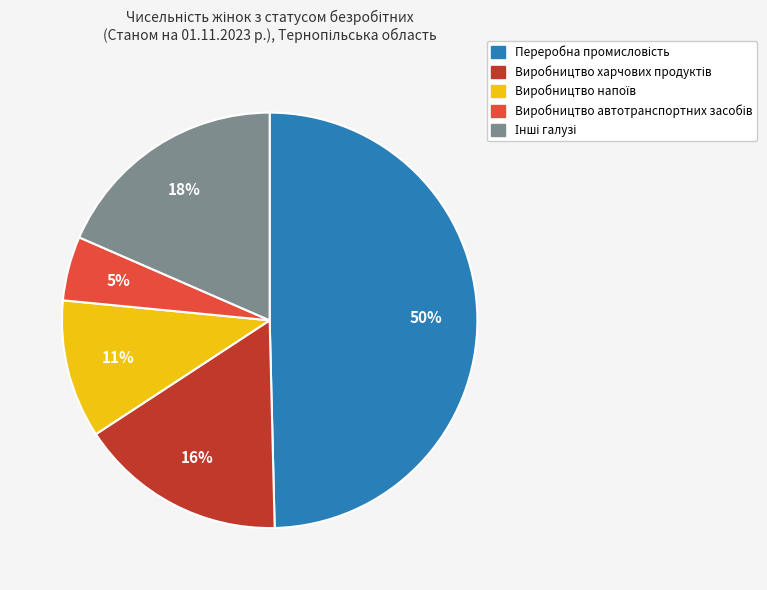

To the nearest percent, what is the average slice percentage?

20%